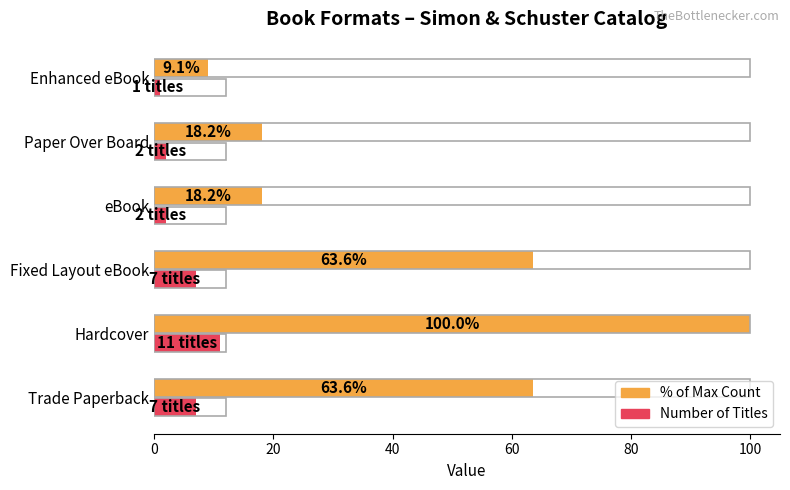

What is the total value across all series at Paper Over Board?

20.2